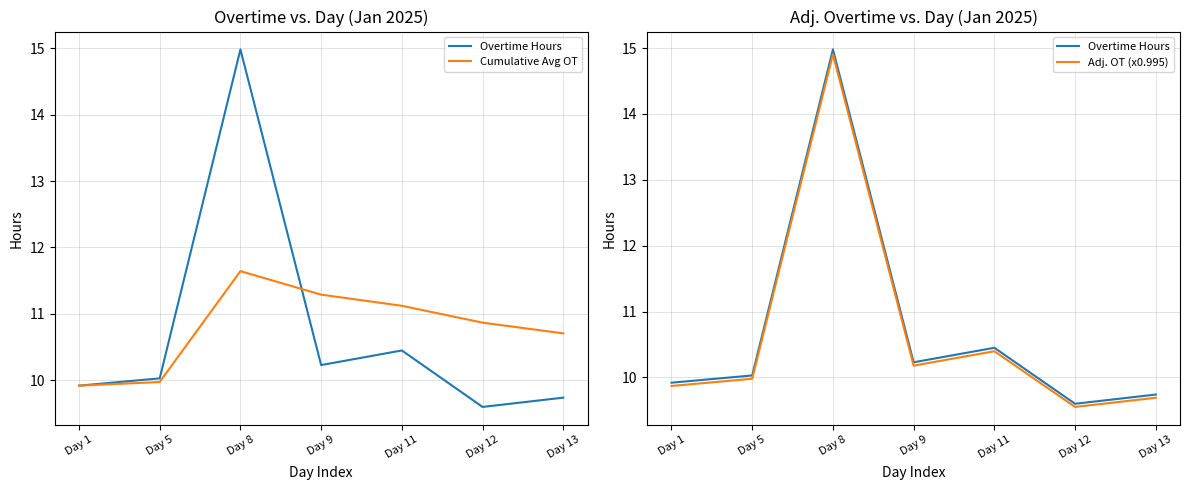

True or false: Overtime Hours and Adj. OT (x0.995) intersect in this chart.

False